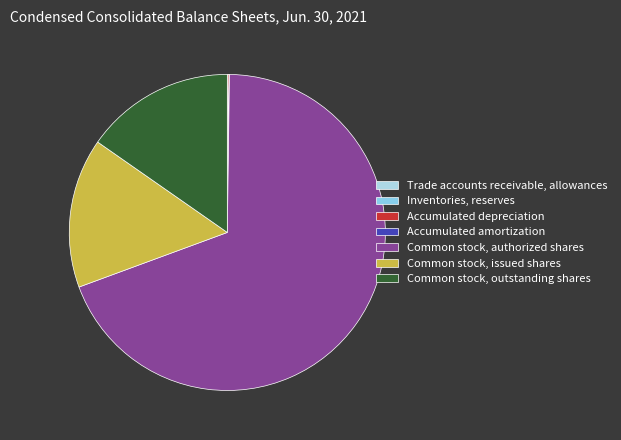

True or false: Common stock, outstanding shares accounts for 24% of the total.

False